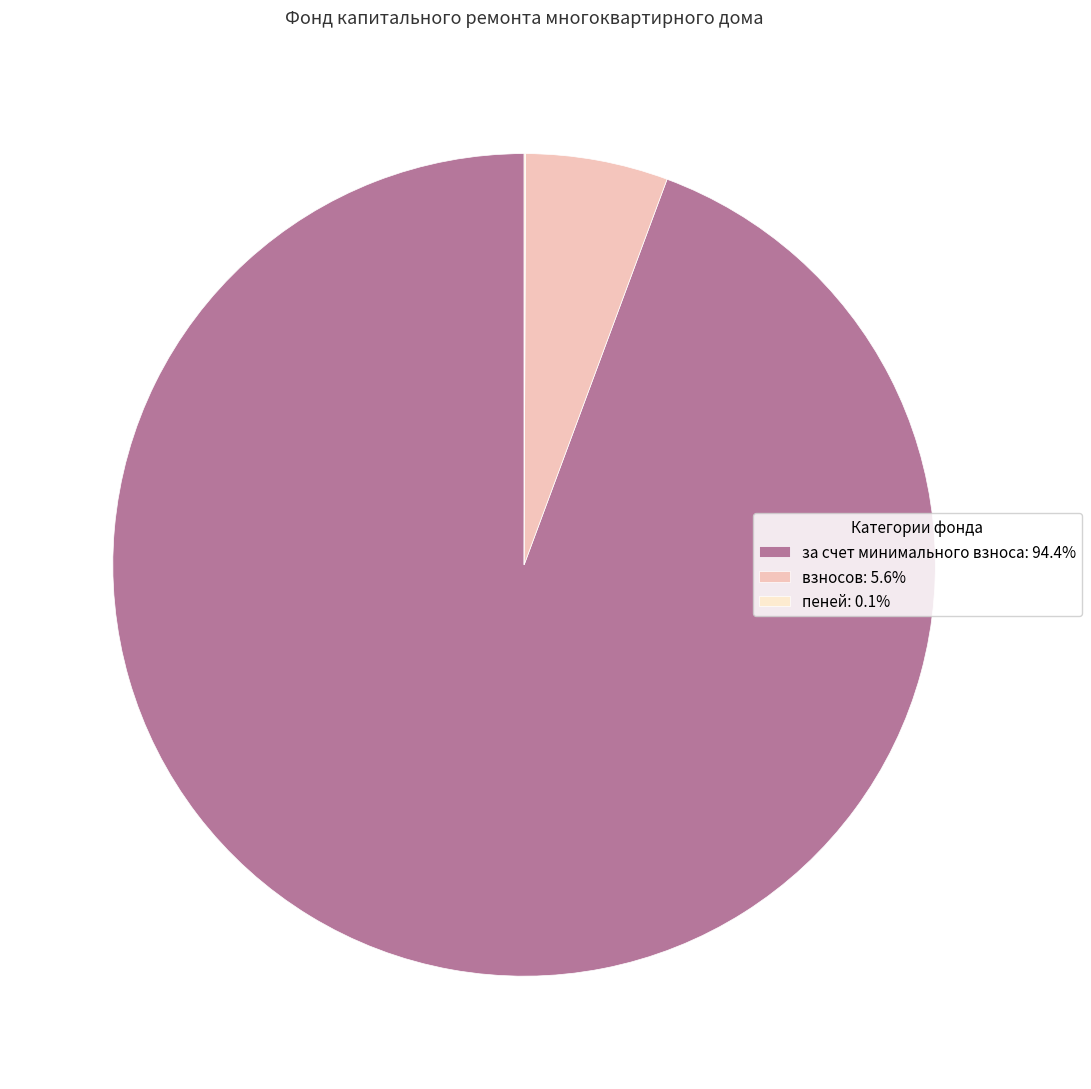

Which slice is the largest?

за счет минимального взноса